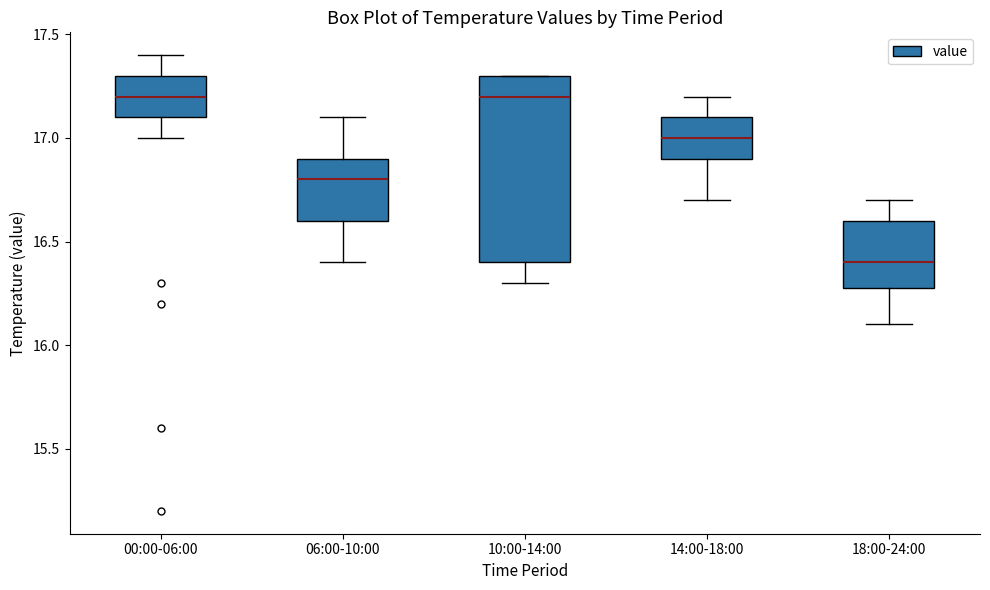

Reading left to right, read every box against the y-axis: the position of its median line, the range the box covers, and the ends of its whiskers. The values are not printed on the chart, so give them approximately, as read against the axis.

00:00-06:00: median 17.2, box 17.1 to 17.3, whiskers 17.0 to 17.4
06:00-10:00: median 16.8, box 16.6 to 16.9, whiskers 16.4 to 17.1
10:00-14:00: median 17.2, box 16.4 to 17.3, whiskers 16.3 to 17.3
14:00-18:00: median 17.0, box 16.9 to 17.1, whiskers 16.7 to 17.2
18:00-24:00: median 16.4, box 16.3 to 16.6, whiskers 16.1 to 16.7